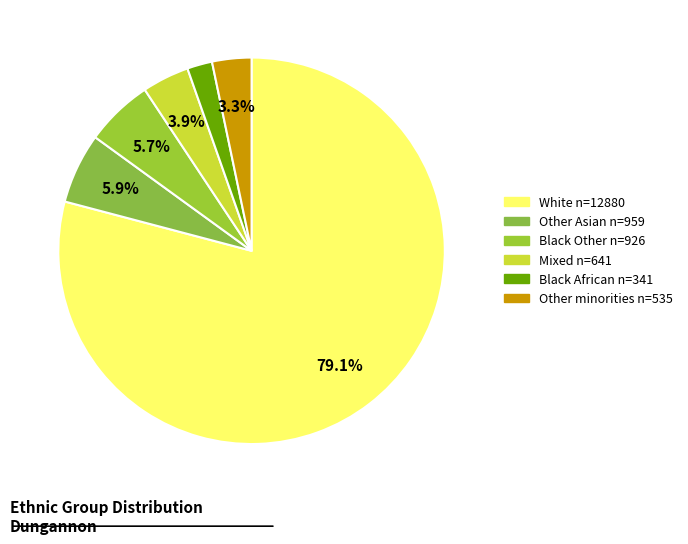

Does any single category account for the majority?

Yes